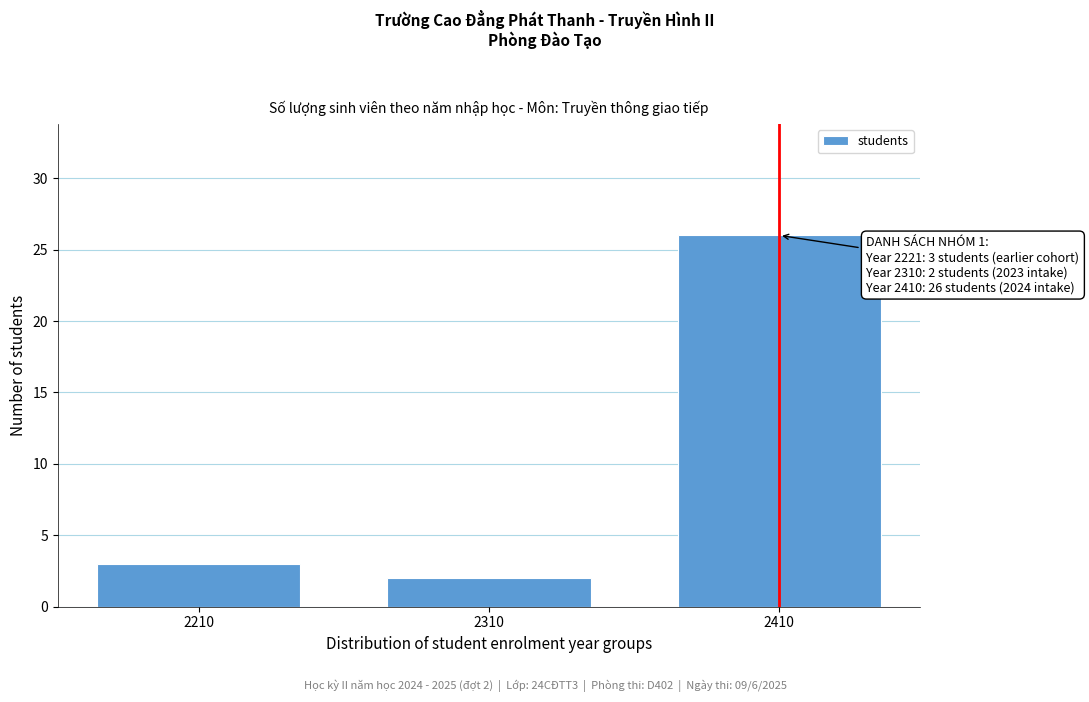

Reading right to left, list all the values displayed in this chart.

2410=26	2310=2	2210=3